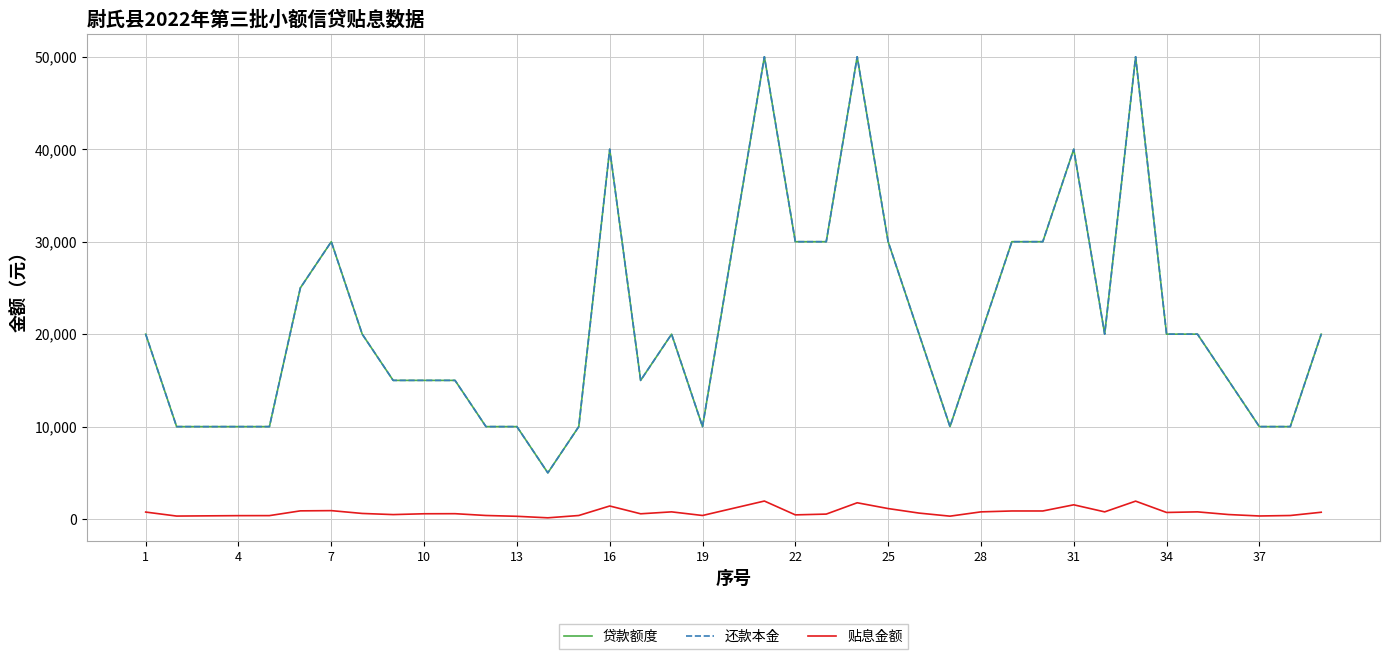

Which series has the largest total across all categories?

贷款额度